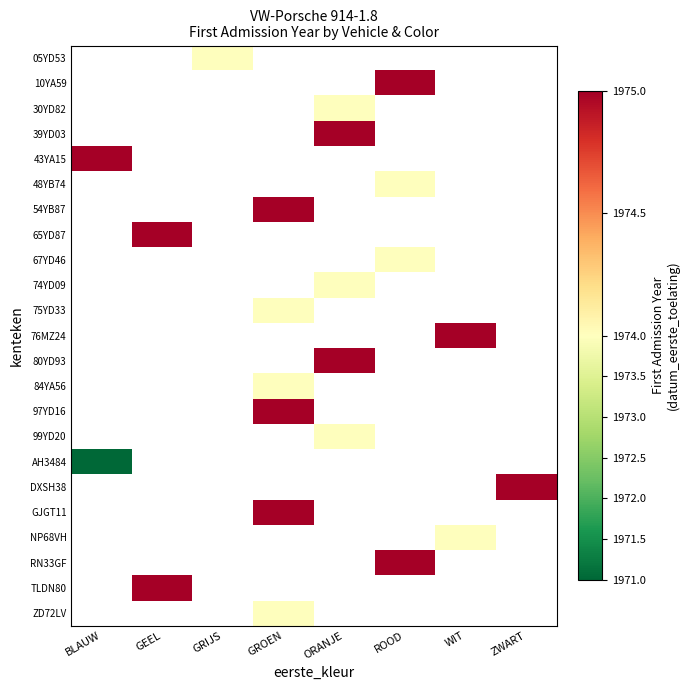

Between BLAUW and GROEN, which is larger?

GROEN